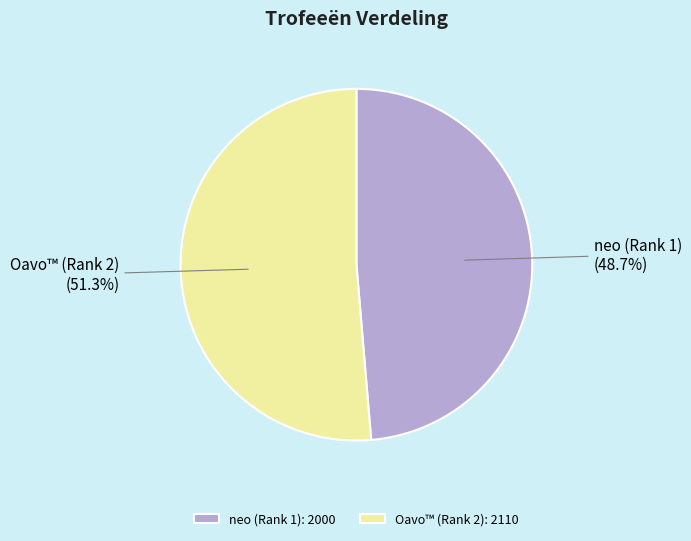

How many segments does this pie chart have?

2